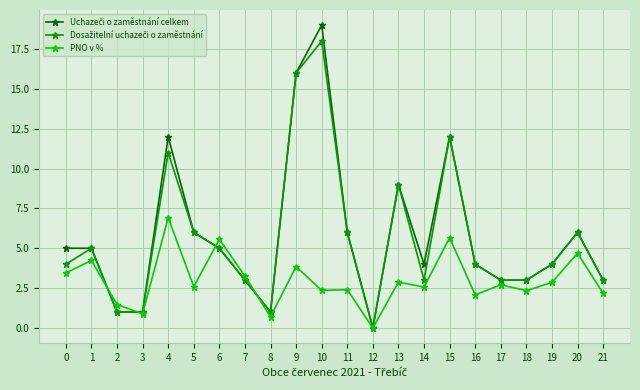

At which category is the sum across all series the highest?

10